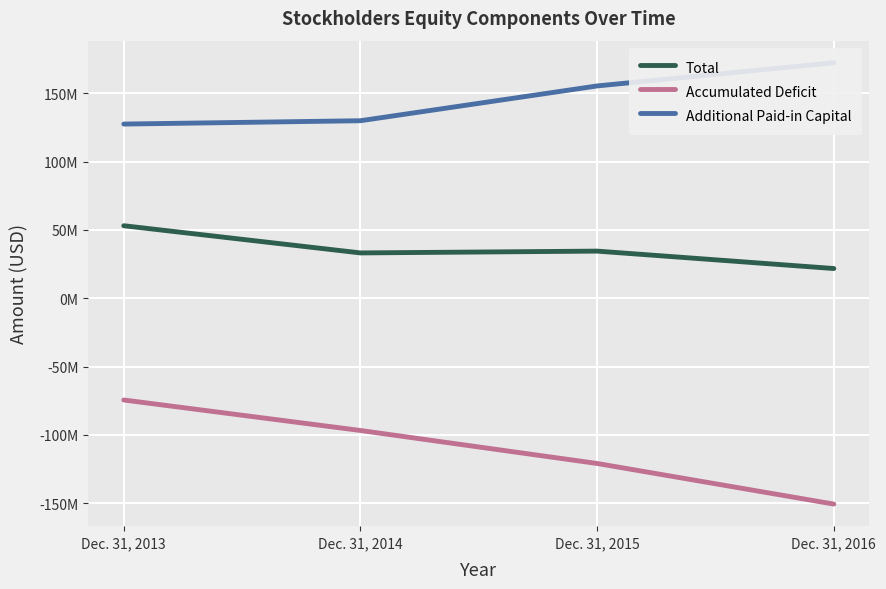

Is this an area chart (filled region under the line)?

No